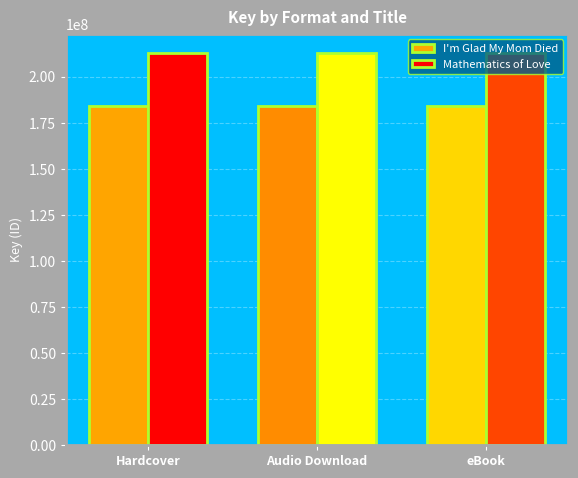

The Mathematics of Love series shows 212607015 at Audio Download. True or false?

True